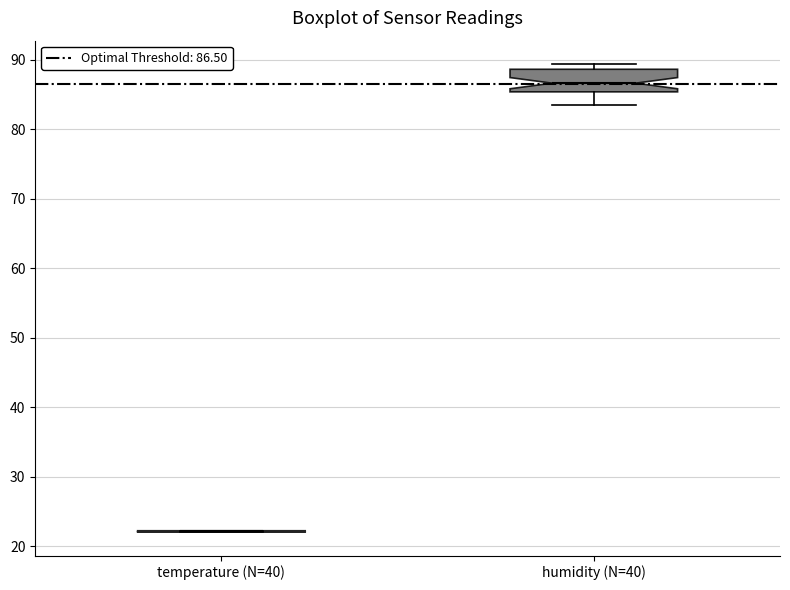

Reading left to right, read every box against the y-axis: the position of its median line, the range the box covers, and the ends of its whiskers. The values are not printed on the chart, so give them approximately, as read against the axis.

temperature (N=40): box collapsed to a line at 22, whiskers 22 to 22
humidity (N=40): median 87, box 85 to 89, whiskers 84 to 89 (just above the box's upper edge)